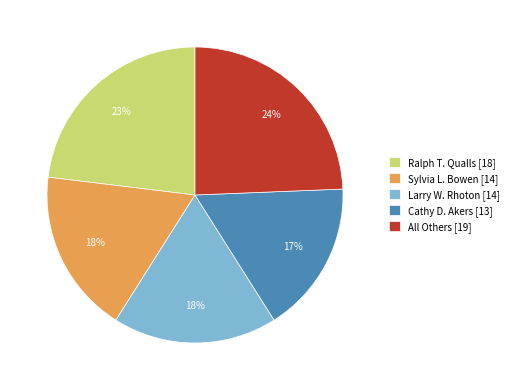

True or false: Cathy D. Akers accounts for 17% of the total.

True